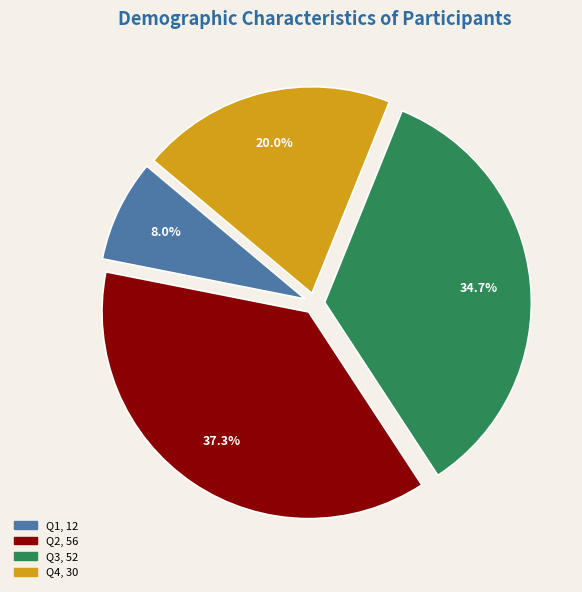

To the nearest percent, what is the difference between the Q2 and Q4 slice percentages?

17%